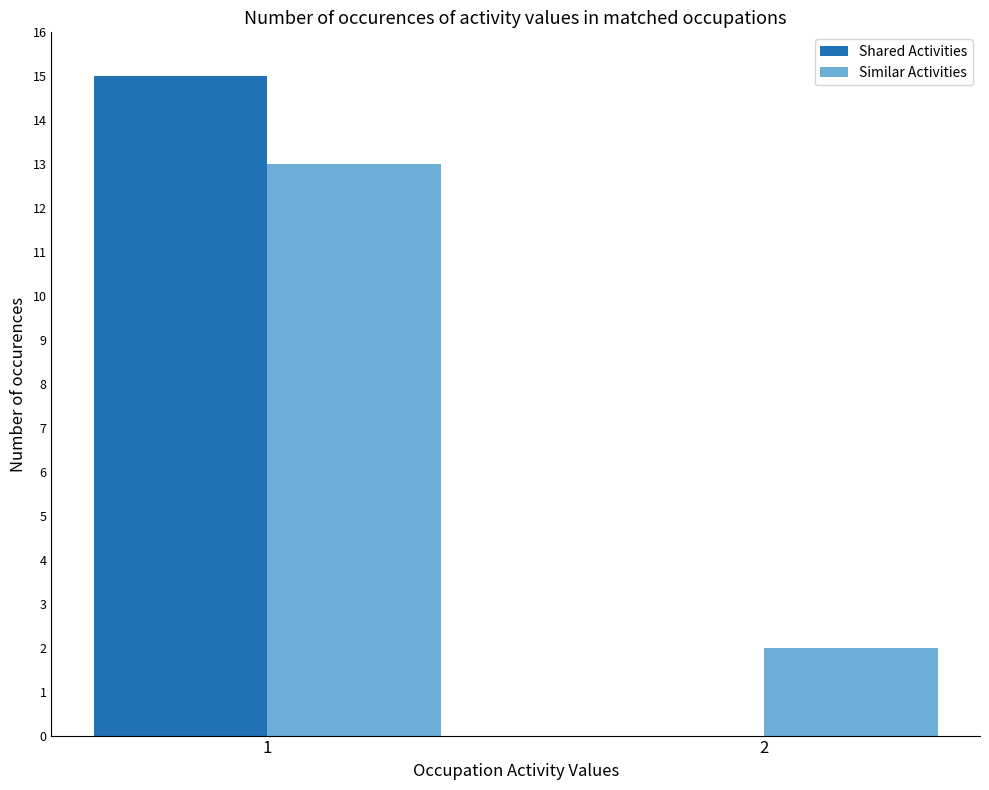

What is the total value across all series at 1?

28